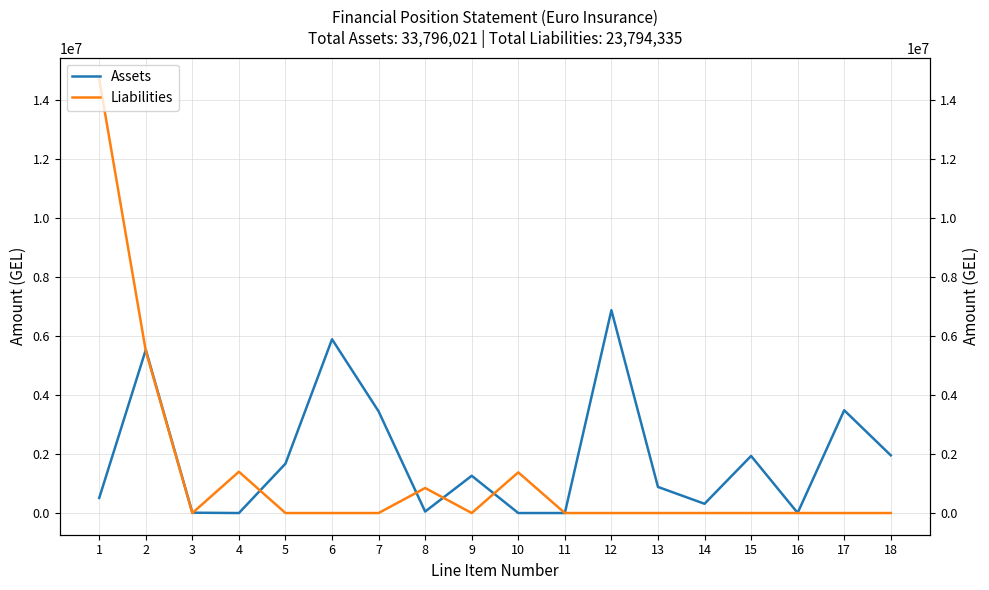

The Assets series shows 417226.2 at 18. True or false?

False